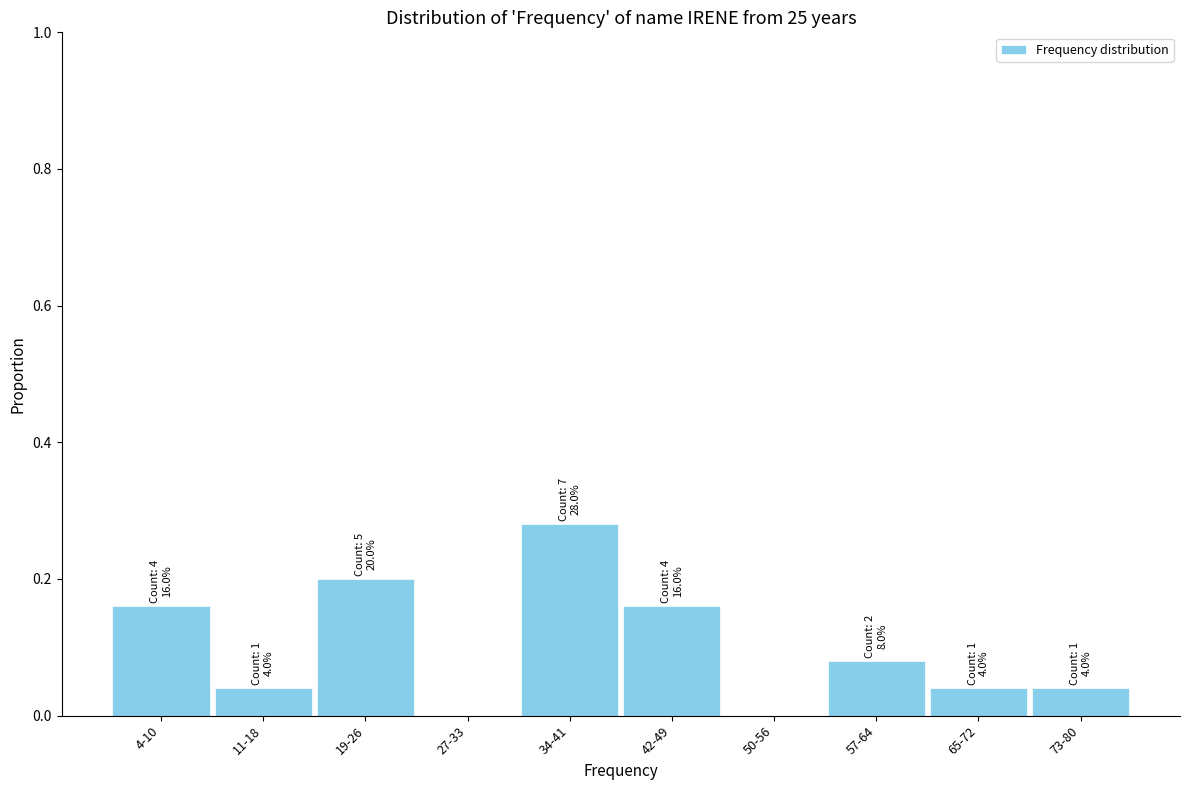

Between 73-80 and 42-49, which is larger?

42-49